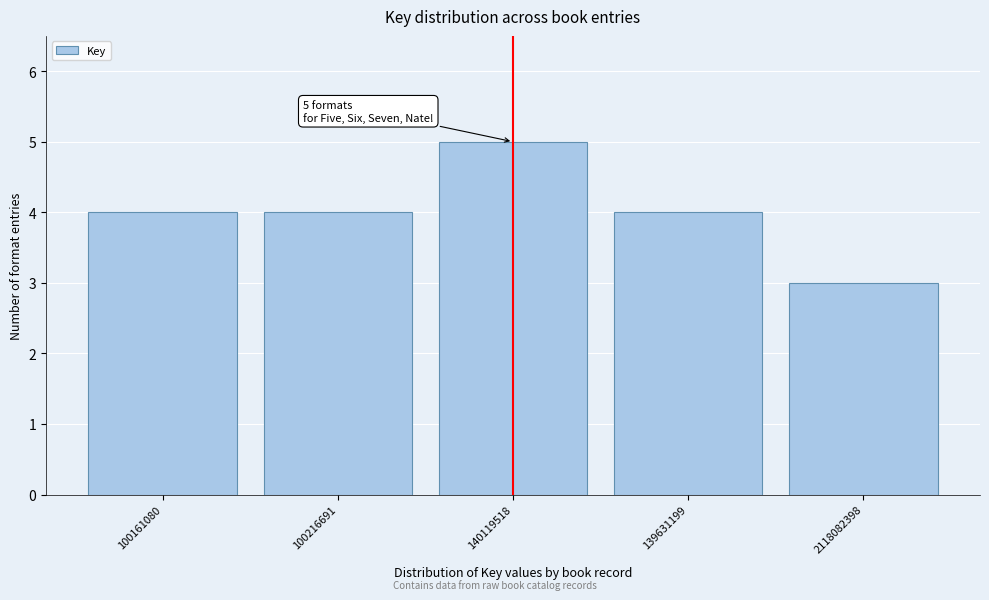

Reading left to right, transcribe all the data shown in this chart.

4	4	5	4	3